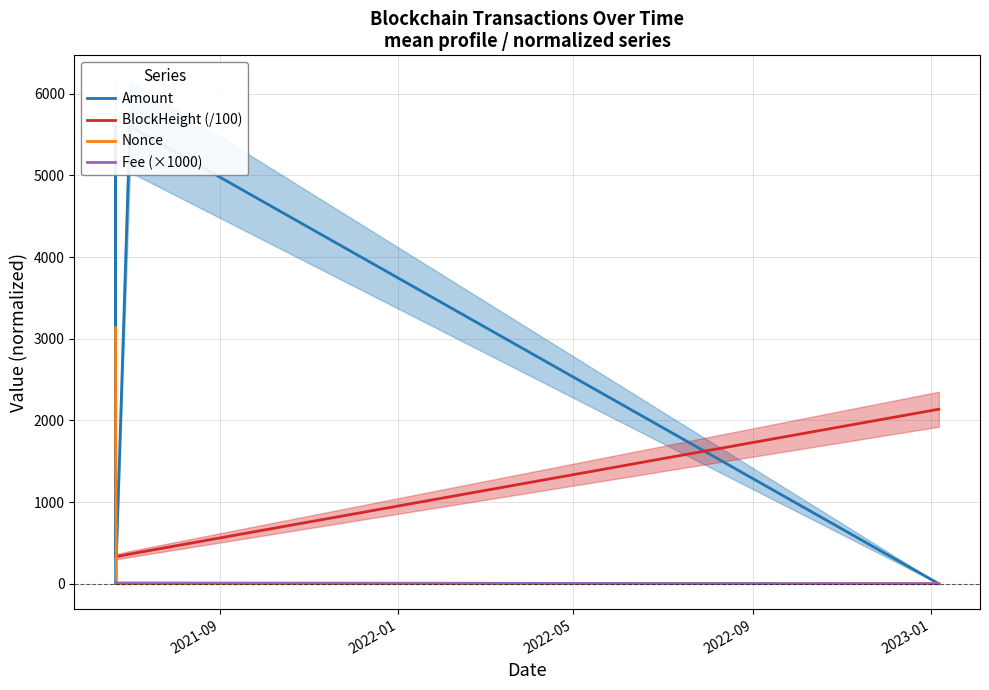

Which series ends up on top after the final intersection of BlockHeight (/100) and Nonce?

BlockHeight (/100)